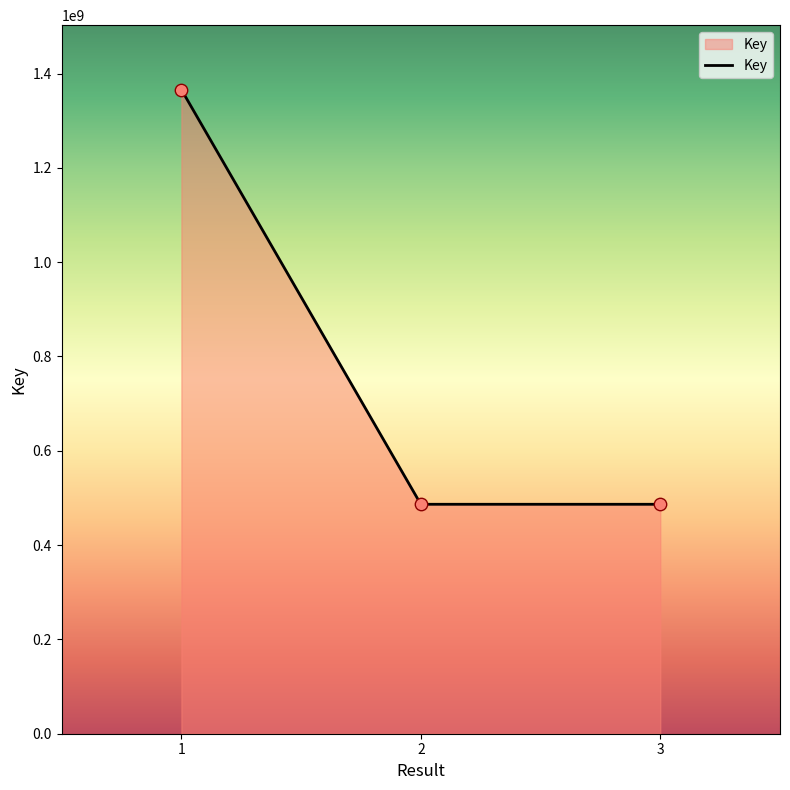

Approximately how many times larger is the value at 1 compared to 3?

2.8